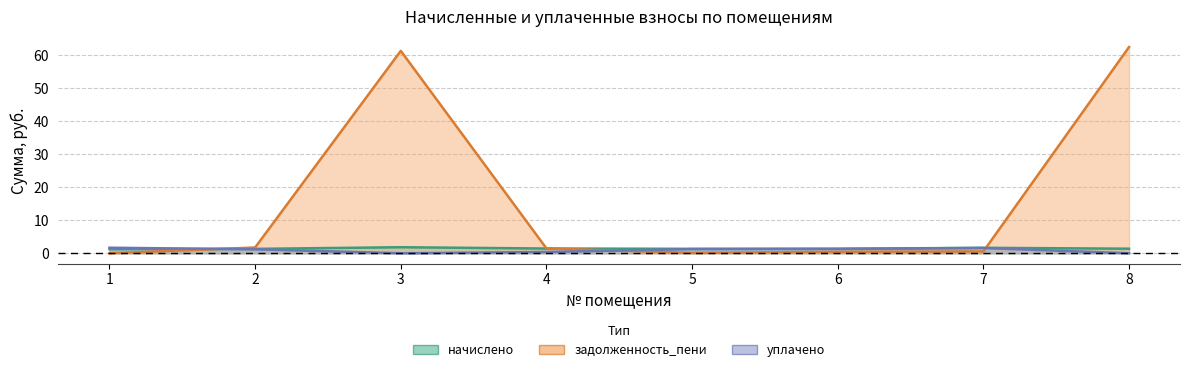

What is the average value of the начислено series?

1.4